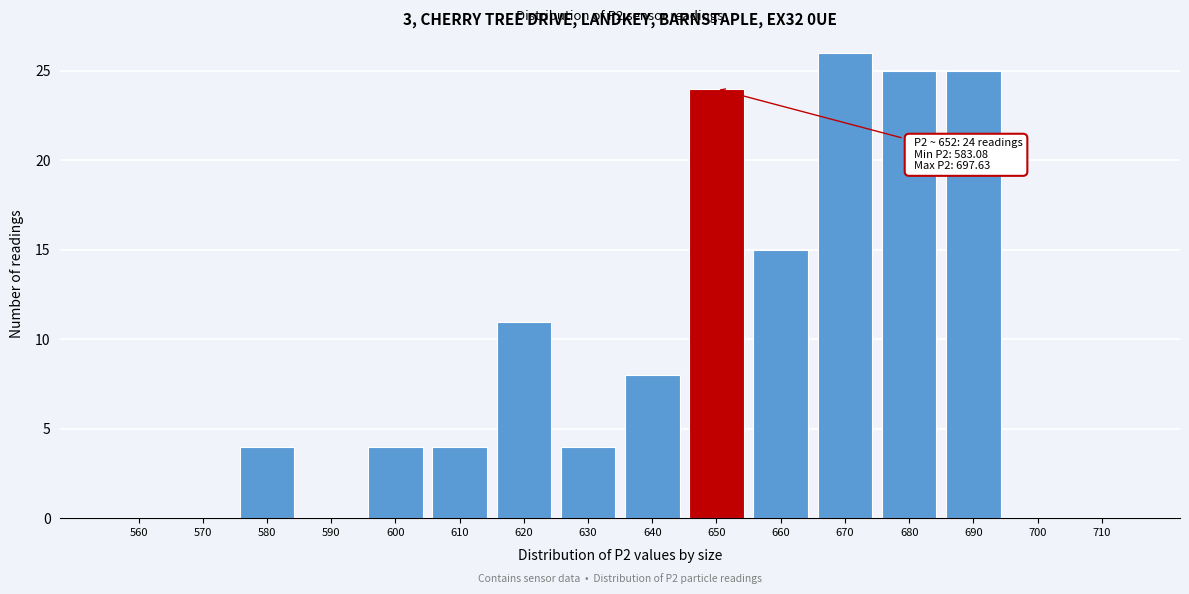

Reading right to left, list all the values displayed in this chart.

710=0	700=0	690=25	680=25	670=26	660=15	650=24	640=8	630=4	620=11	610=4	600=4	590=0	580=4	570=0	560=0